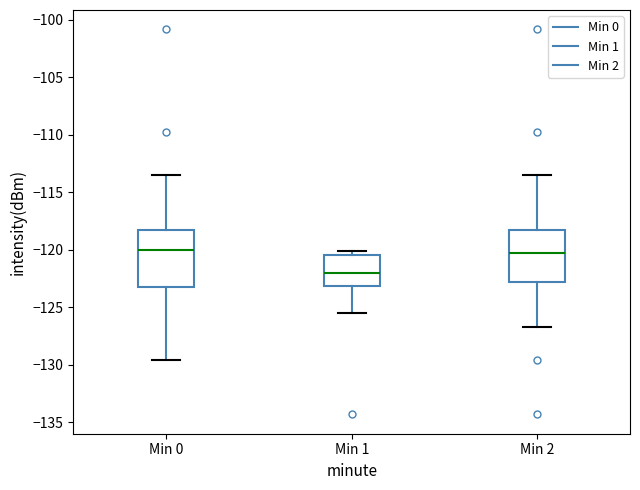

Reading left to right, read every box against the y-axis: the position of its median line, the range the box covers, and the ends of its whiskers. The values are not printed on the chart, so give them approximately, as read against the axis.

Min 0: median -120.0, box -123.0 to -118.5, whiskers -129.5 to -113.5
Min 1: median -122.0, box -123.0 to -120.5, whiskers -125.5 to -120.0
Min 2: median -120.5, box -123.0 to -118.5, whiskers -126.5 to -113.5